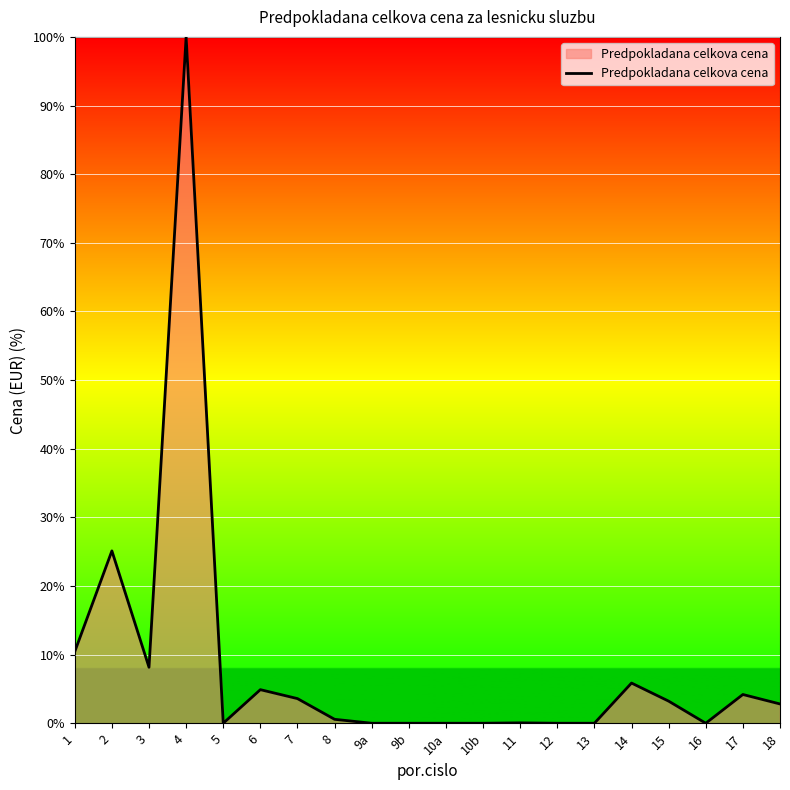

What is the change in value from 14 to 16?

-5.9